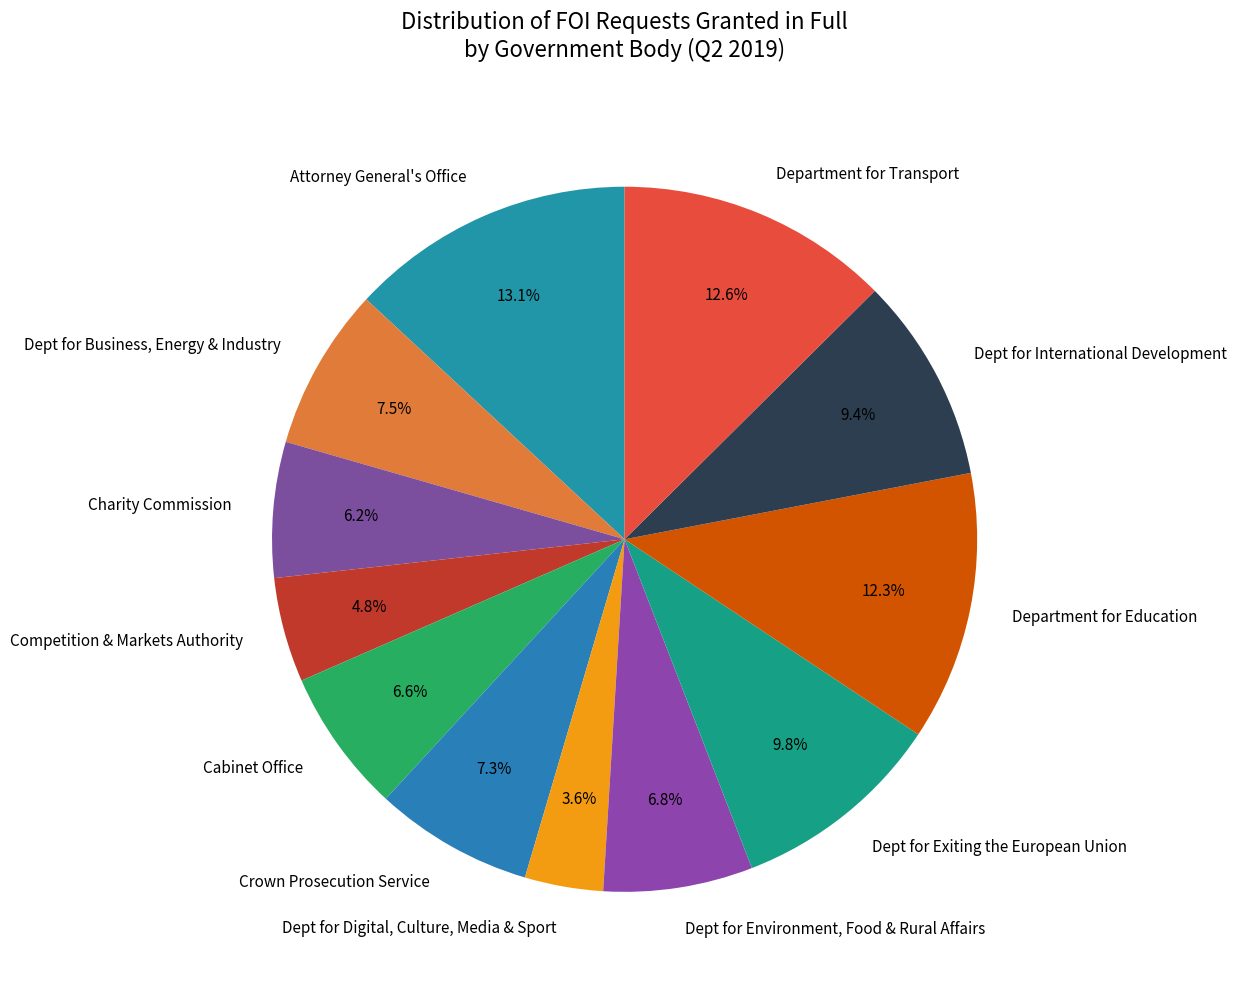

Combined, what portion of the pie is Department for Transport and Charity Commission?

18.8%